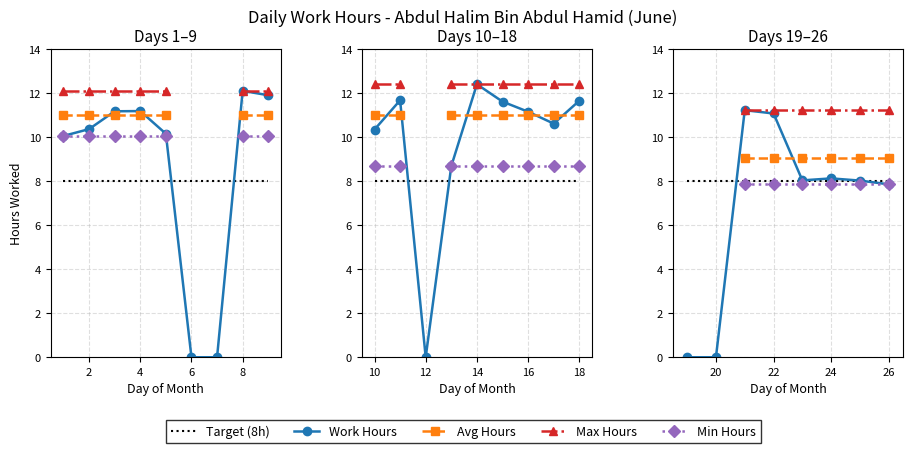

True or false: the data shows 19.6 at 3.

False